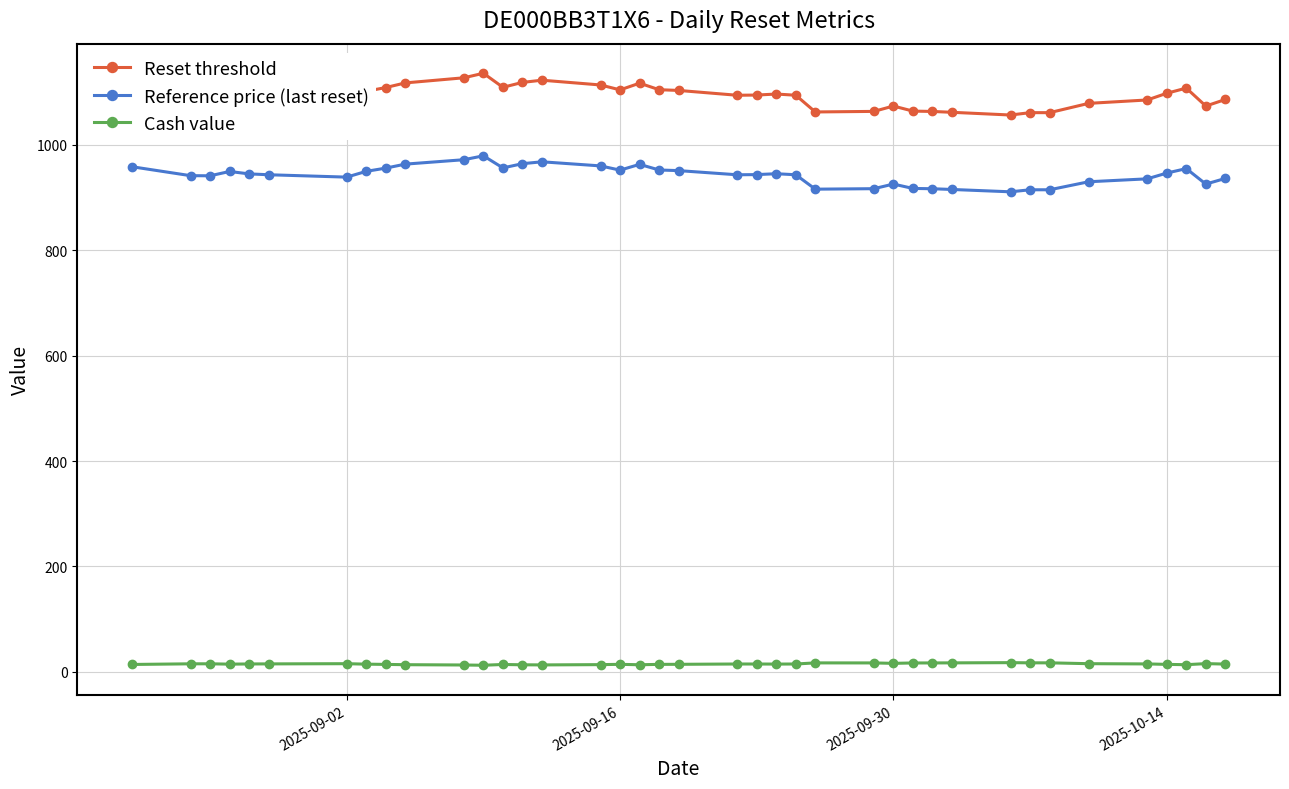

What is the sum of all Reference price (last reset) values?

36758.5